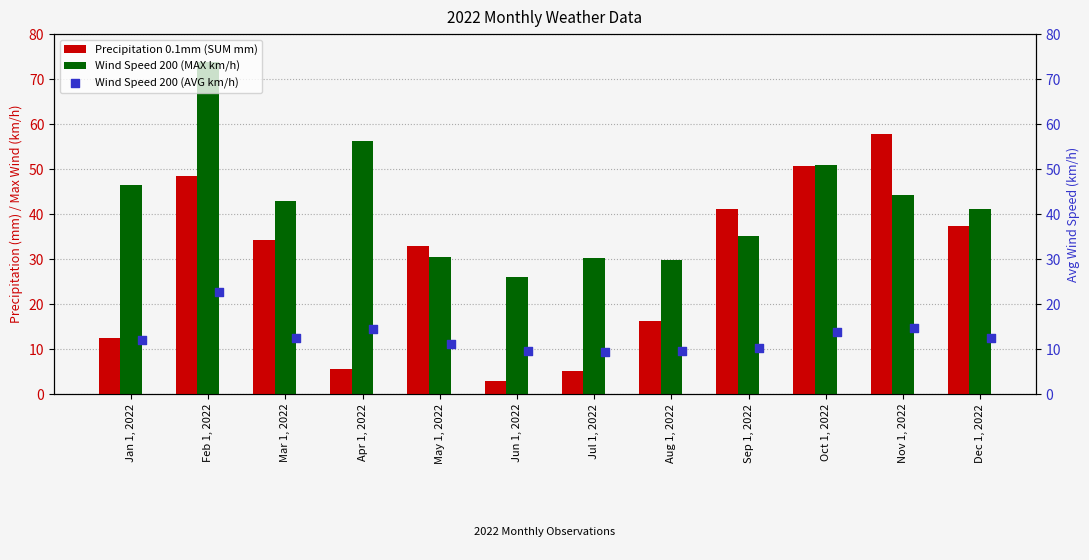

What are all the series names shown in the legend?

Precipitation 0.1mm (SUM mm), Wind Speed 200 (MAX km/h), Wind Speed 200 (AVG km/h)